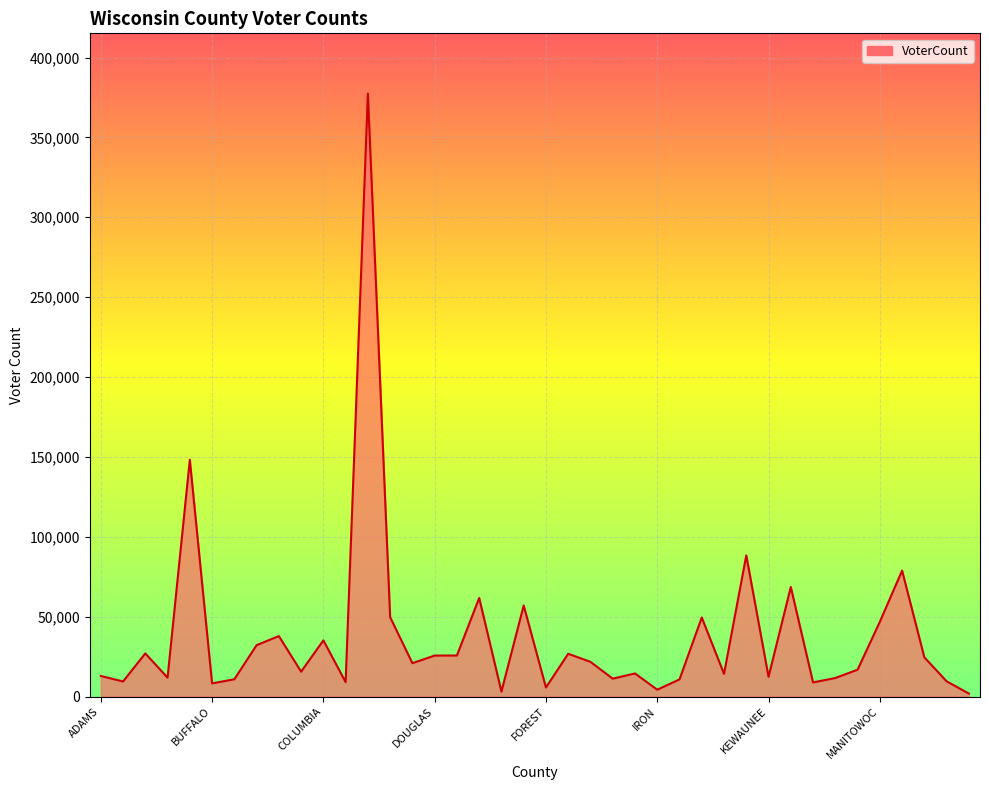

What is the difference between the maximum and minimum values?

375550